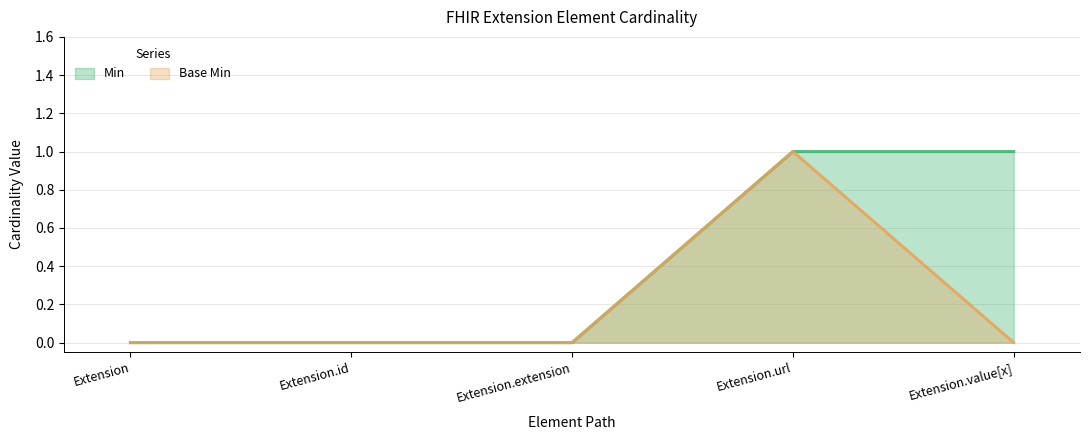

Which has a higher value, Extension.value[x] or Extension?

Extension.value[x]